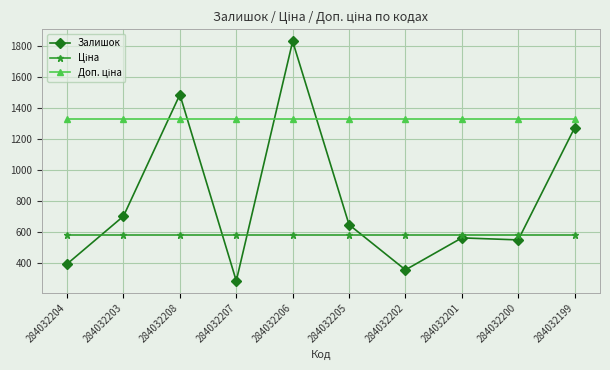

Which series has the largest range (max minus min)?

Залишок